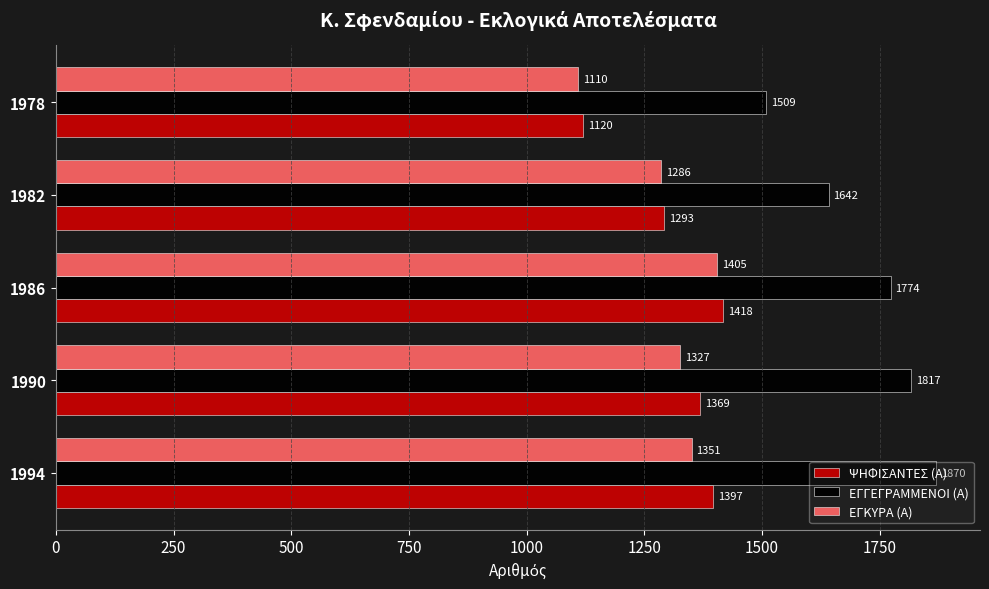

At 1982, list the series in order from smallest to largest.

ΕΓΚΥΡΑ (Α), ΨΗΦΙΣΑΝΤΕΣ (Α), ΕΓΓΕΓΡΑΜΜΕΝΟΙ (Α)